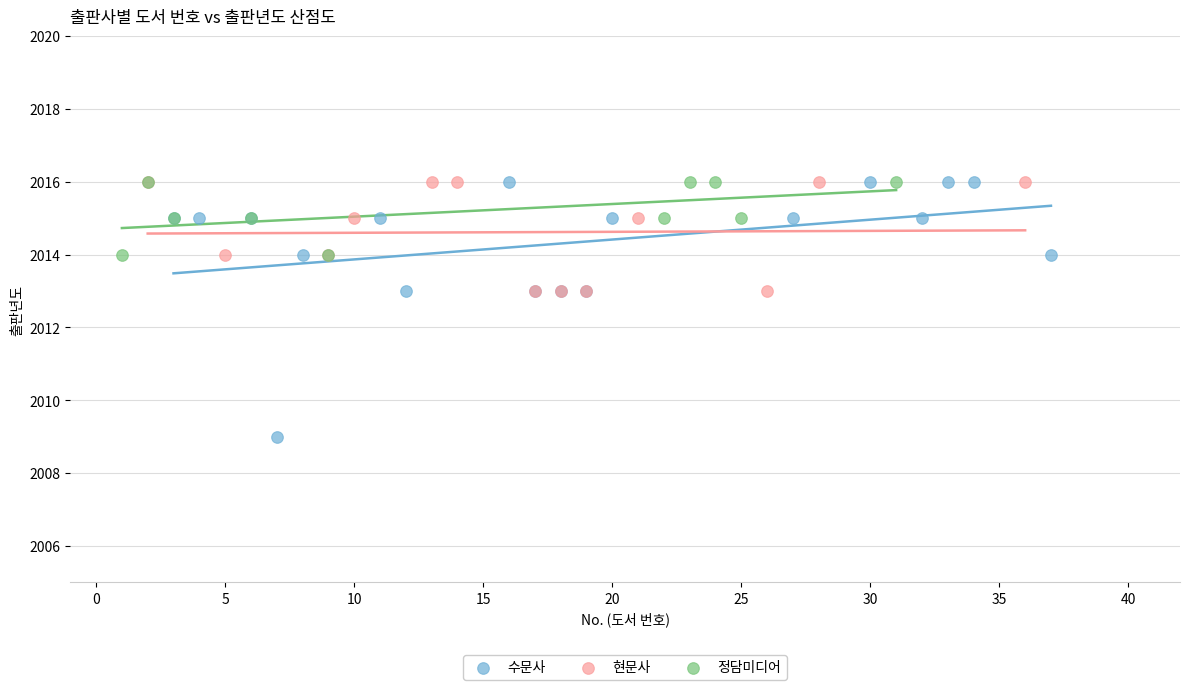

Which series contains the lowest Y value?

수문사